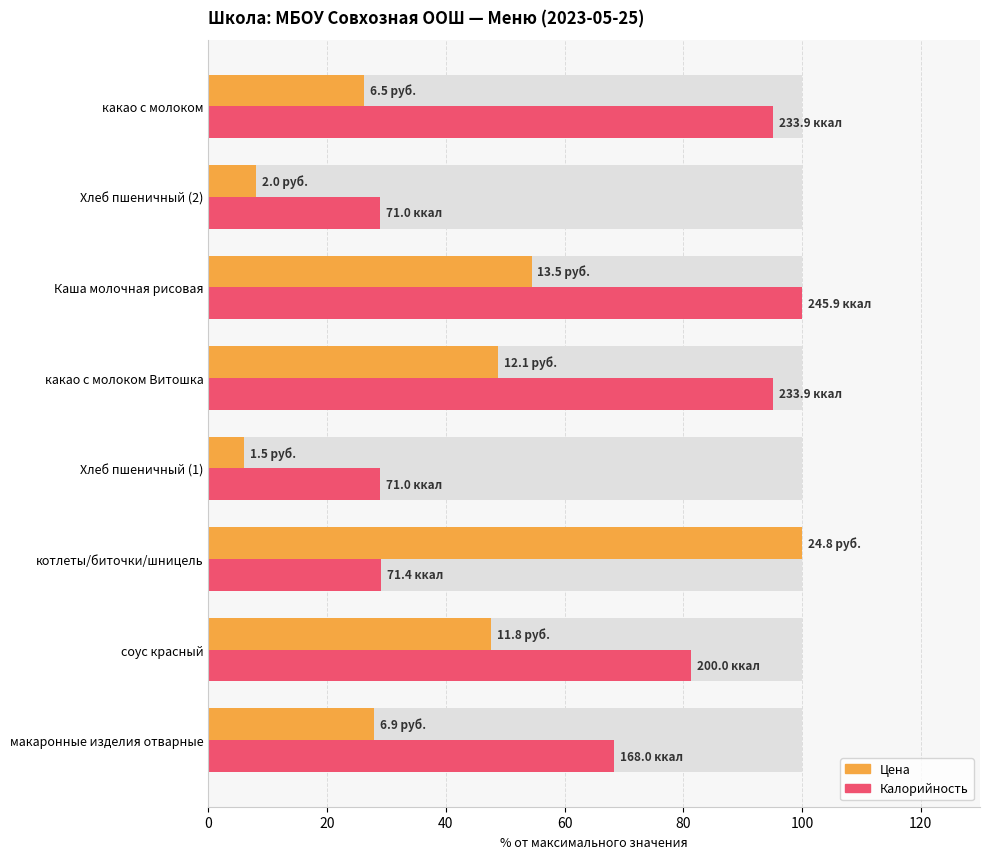

True or false: Калорийность has a value of 95.1 at какао с молоком Витошка.

True